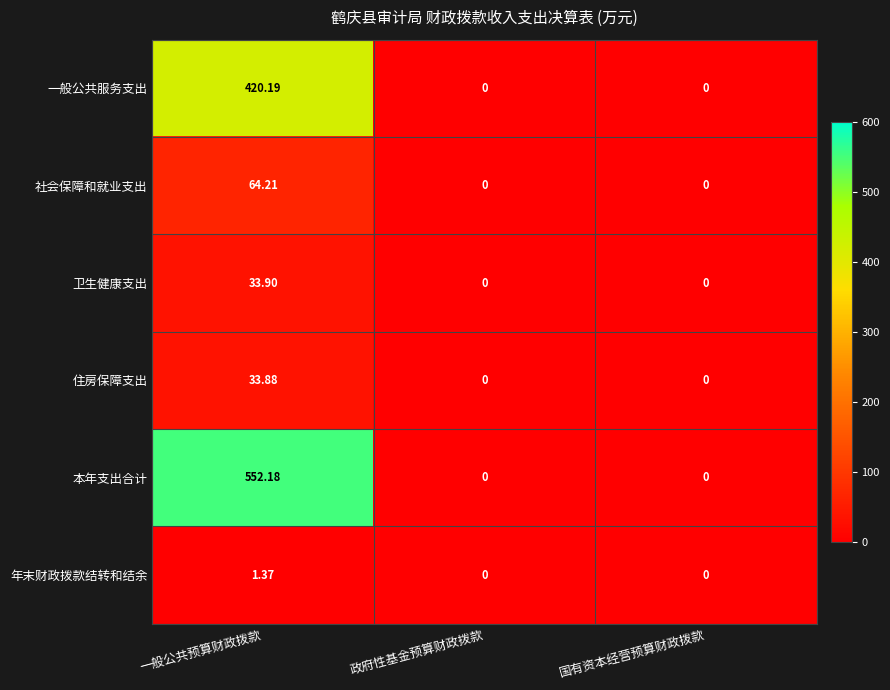

At 一般公共预算财政拨款, list the series in order from largest to smallest.

本年支出合计, 一般公共服务支出, 社会保障和就业支出, 卫生健康支出, 住房保障支出, 年末财政拨款结转和结余